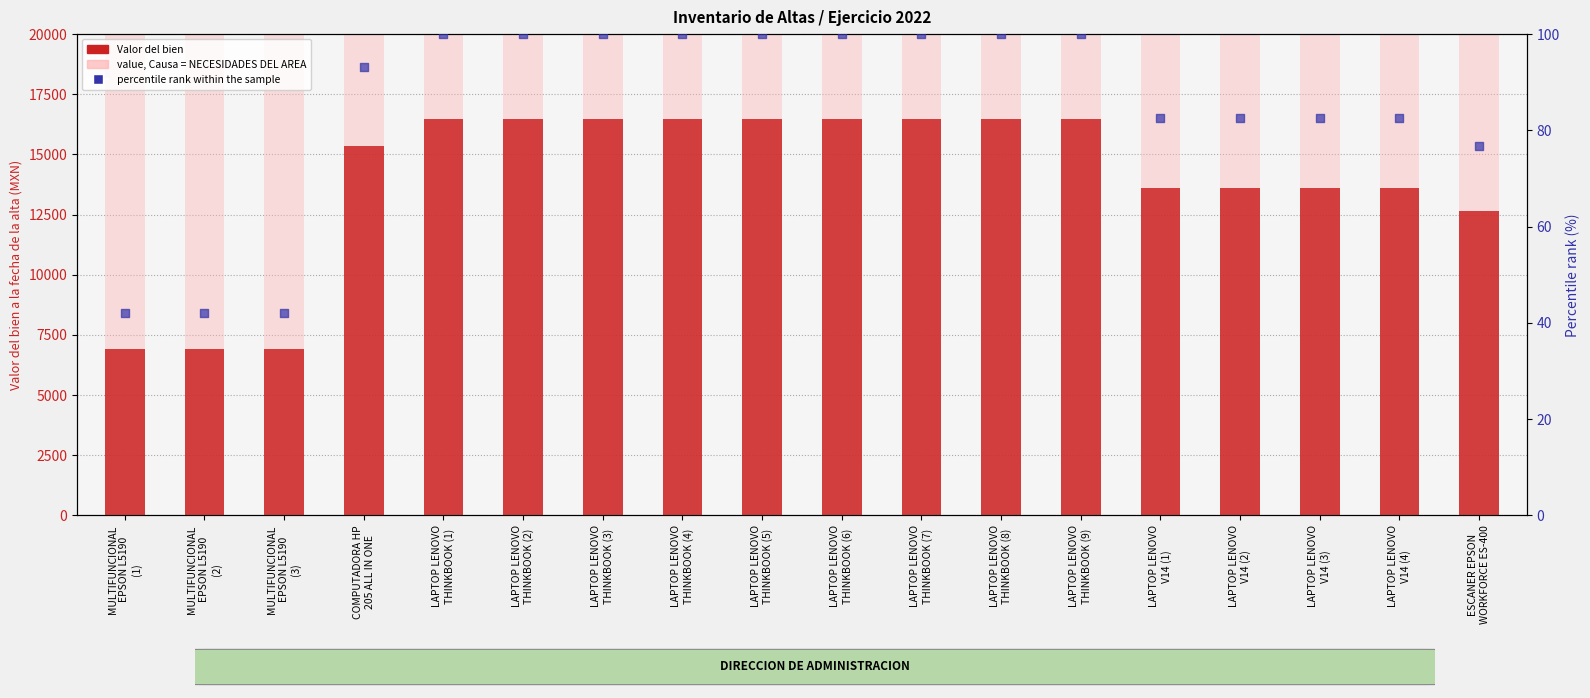

At which category is the sum across all series the highest?

LAPTOP LENOVO
THINKBOOK (1)